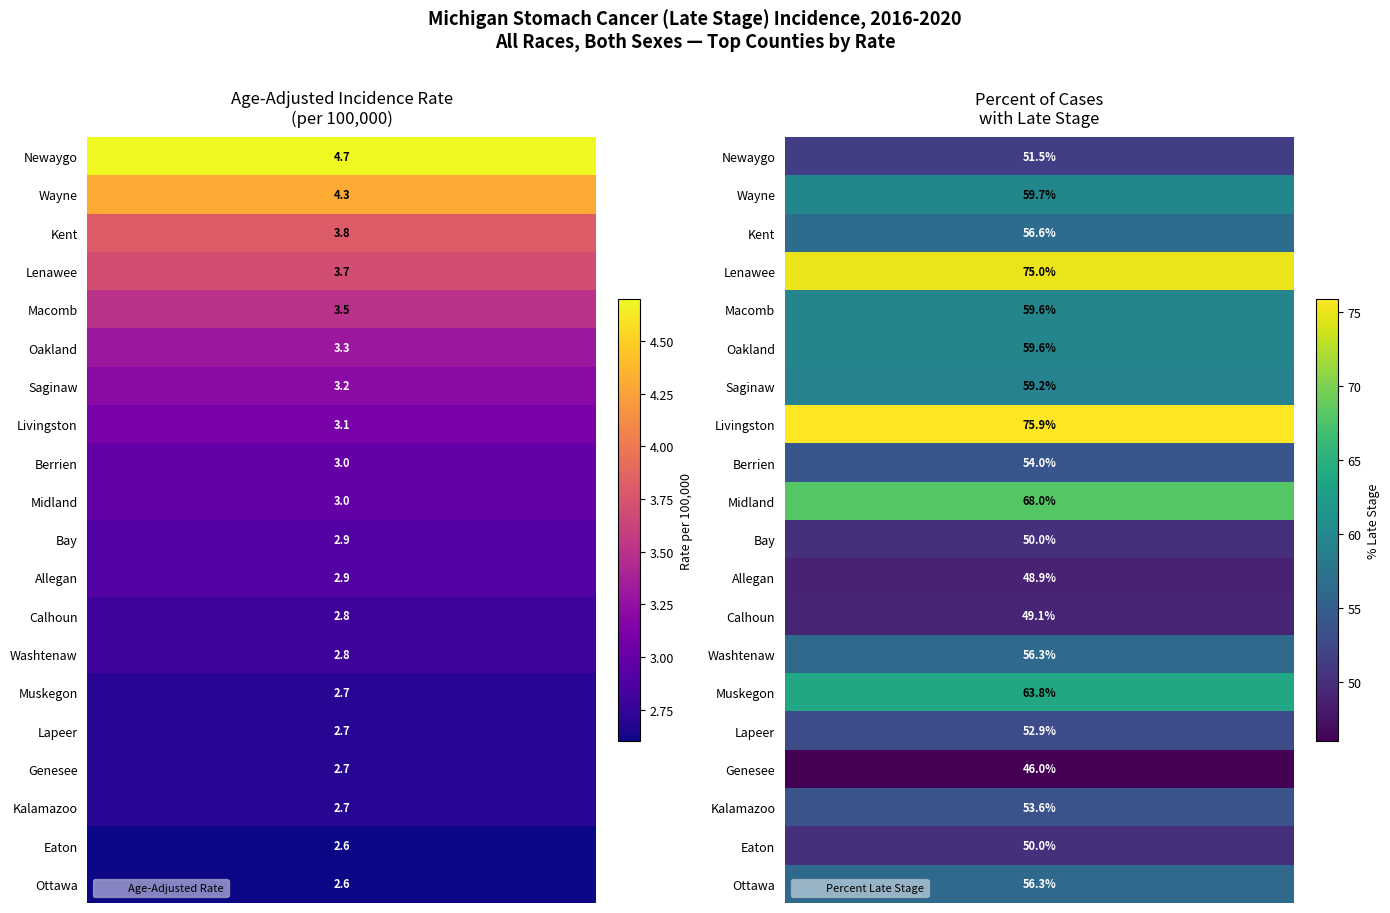

How many categories are shown in the chart?

20